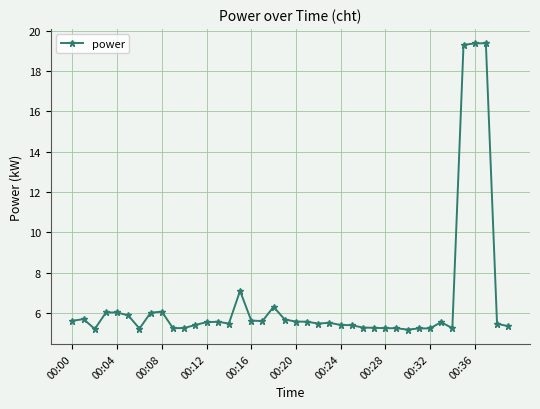

What is the minimum value shown in the chart?

5.2